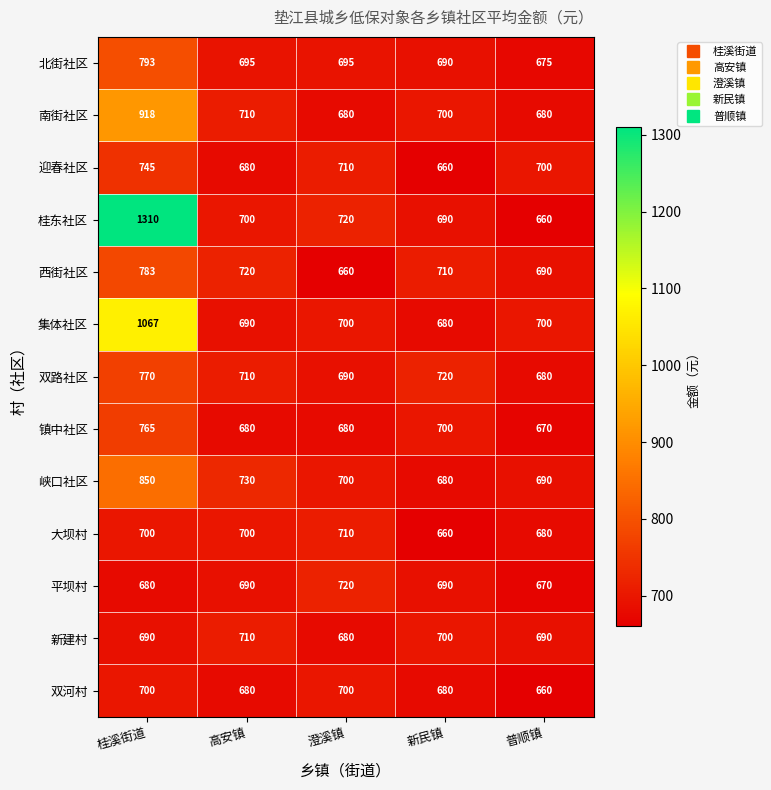

The 大坝村 series shows 1033 at 澄溪镇. True or false?

False